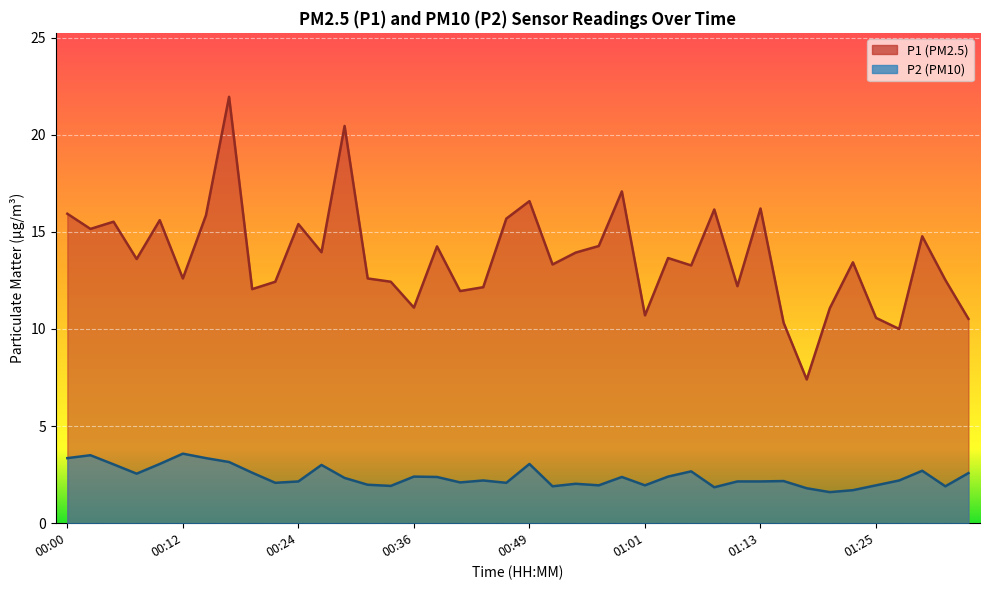

Does the chart display data point markers on the line(s)?

No